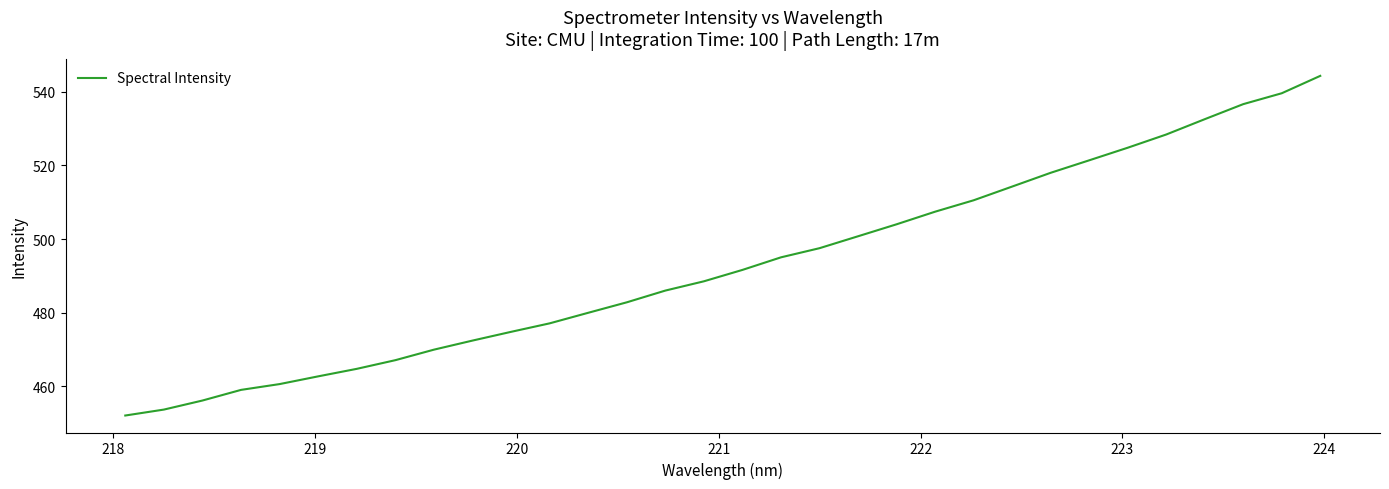

What is the greatest value displayed?

544.3